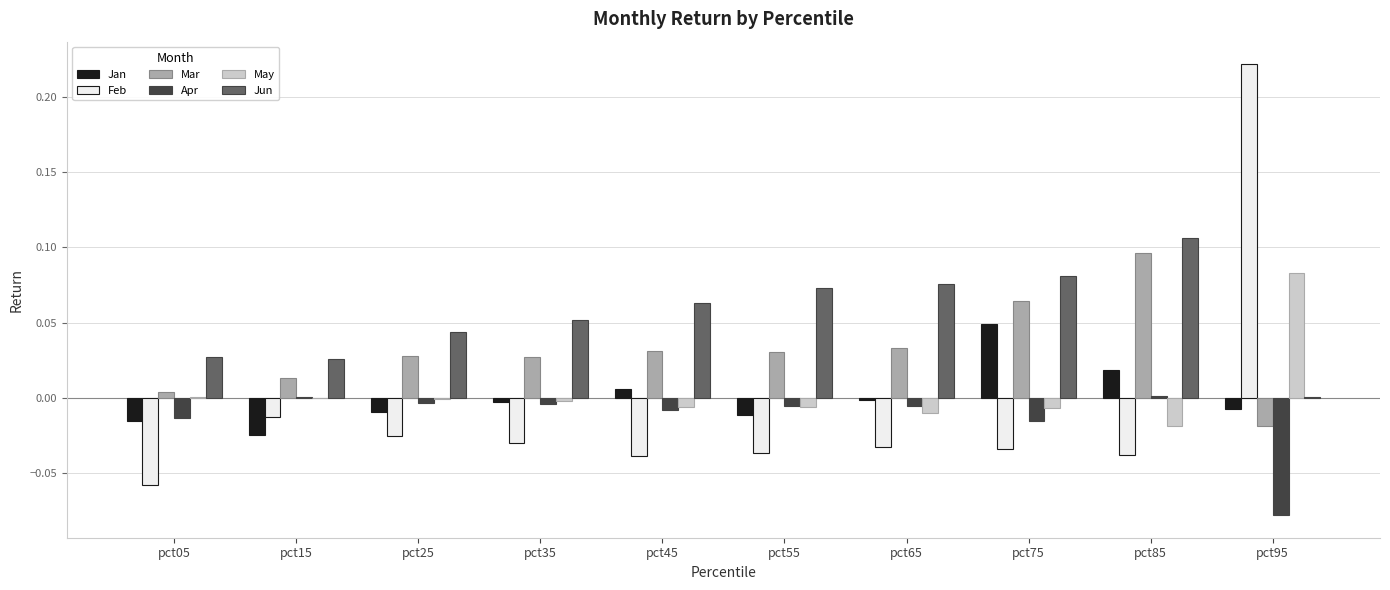

Is it true that Mar equals 0.0 at pct65?

True